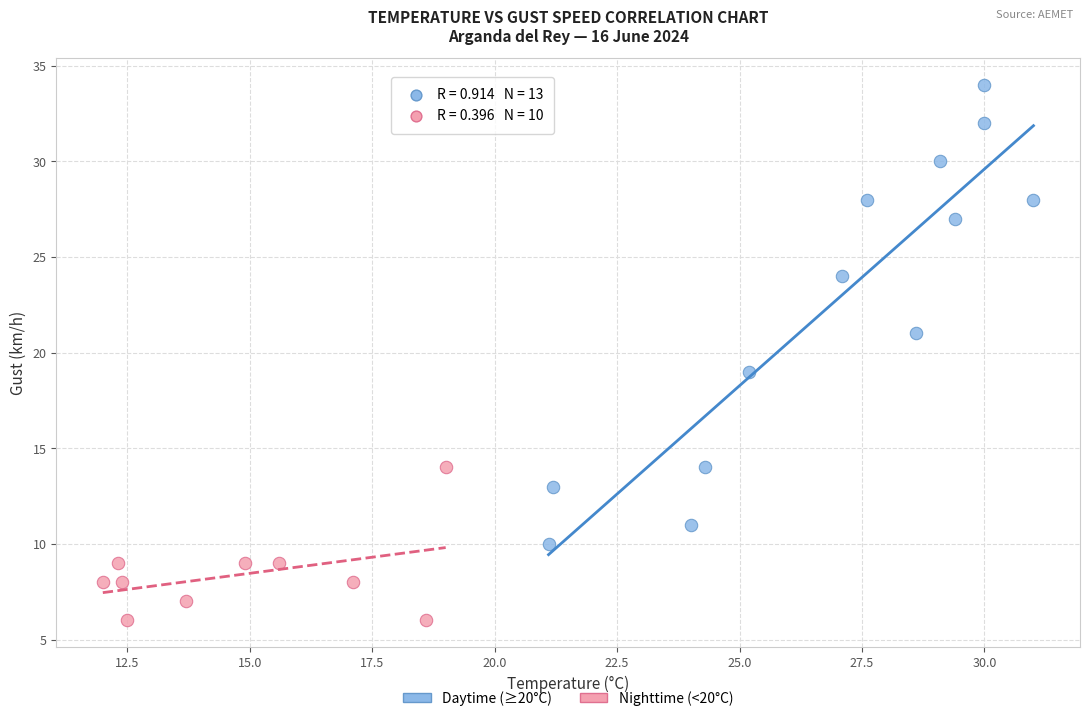

Which series has the largest Y range (max minus min)?

Daytime (≥20°C)